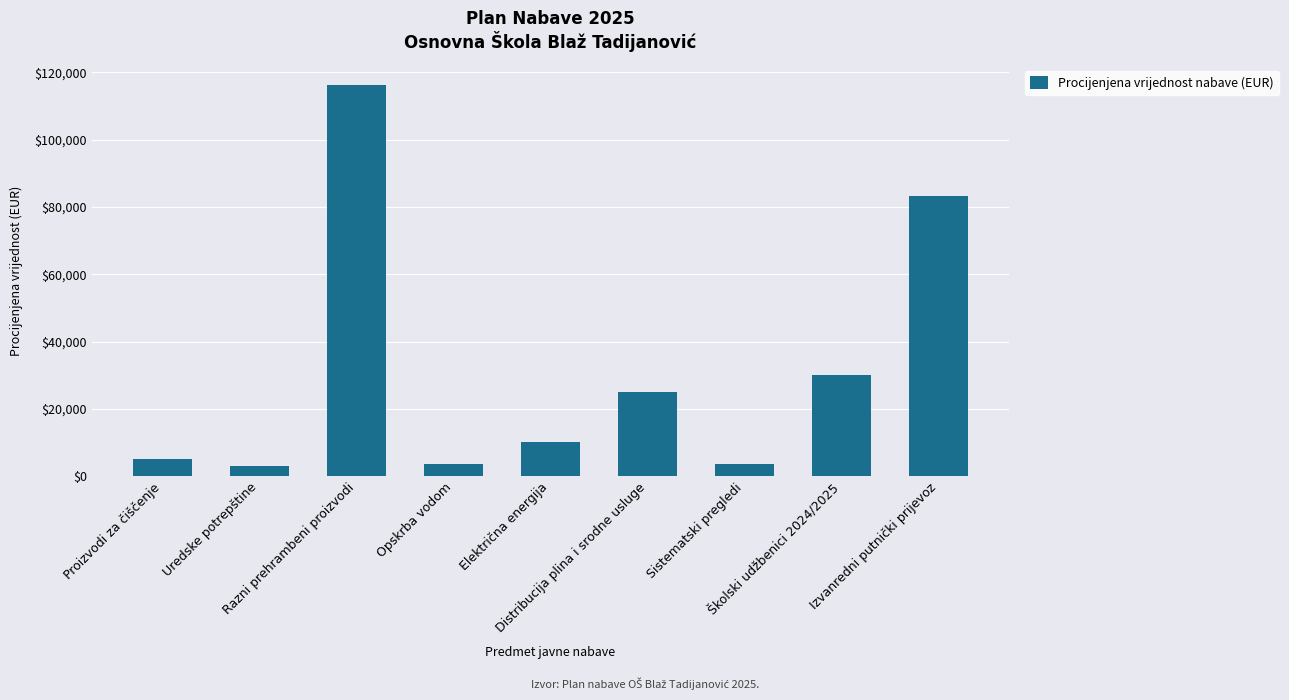

What is the smallest value displayed?

3000